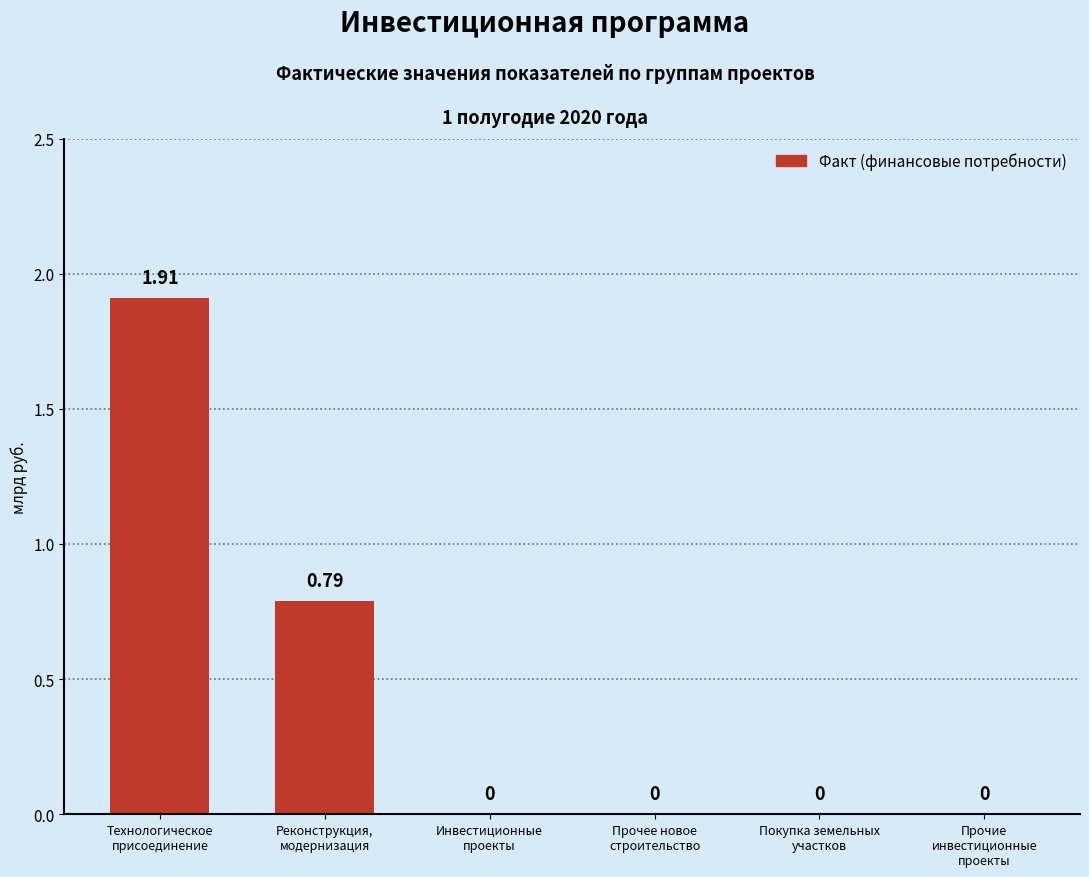

How many positive values are there?

2